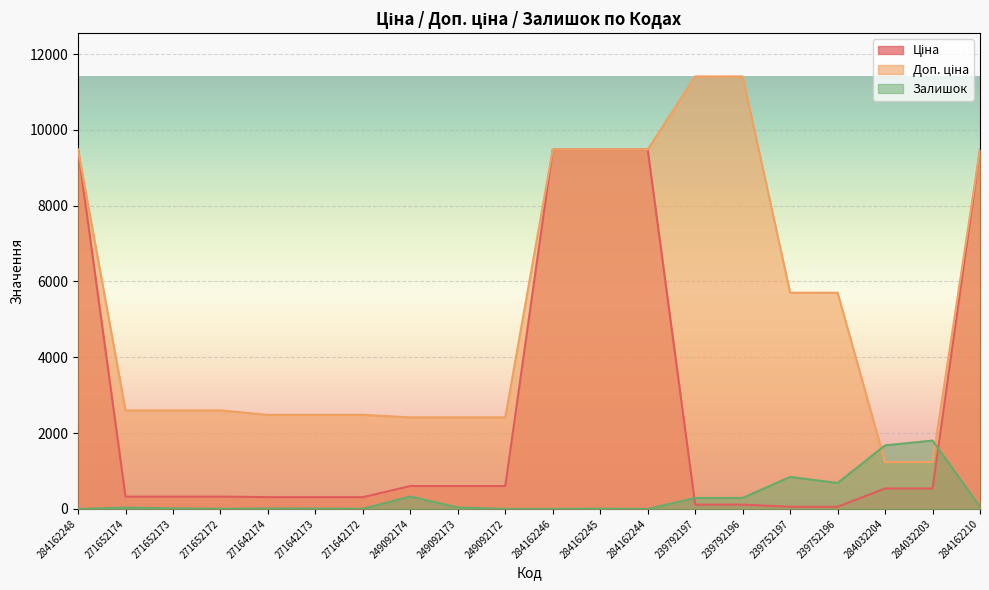

What is the total value across all series at 284162246?

18960.1